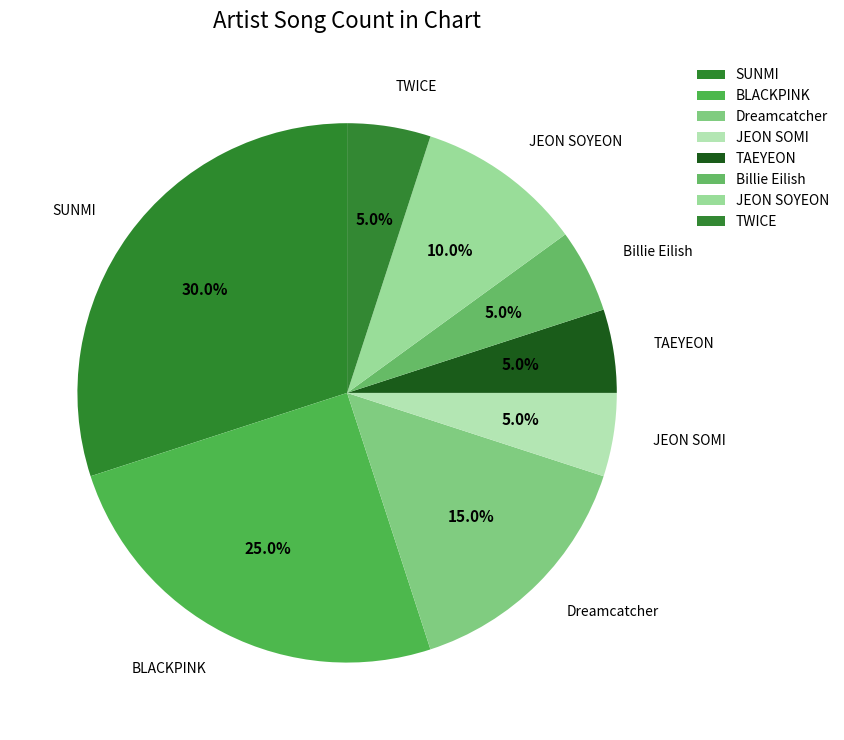

What percentage do Dreamcatcher and TWICE together represent?

20.0%